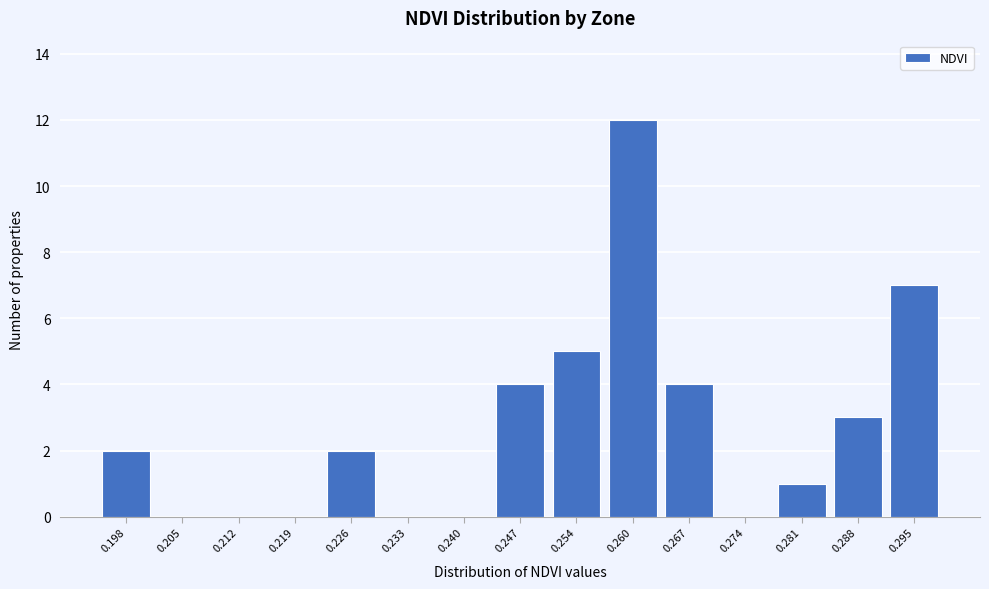

Reading left to right, list all the values displayed in this chart.

0.198=2	0.205=0	0.212=0	0.219=0	0.226=2	0.233=0	0.240=0	0.247=4	0.254=5	0.260=12	0.267=4	0.274=0	0.281=1	0.288=3	0.295=7